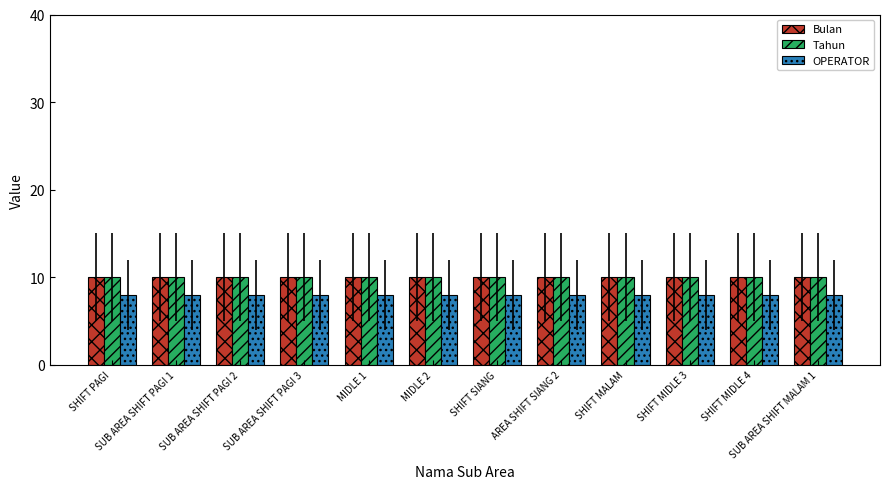

What are all the series names shown in the legend?

Bulan, Tahun, OPERATOR